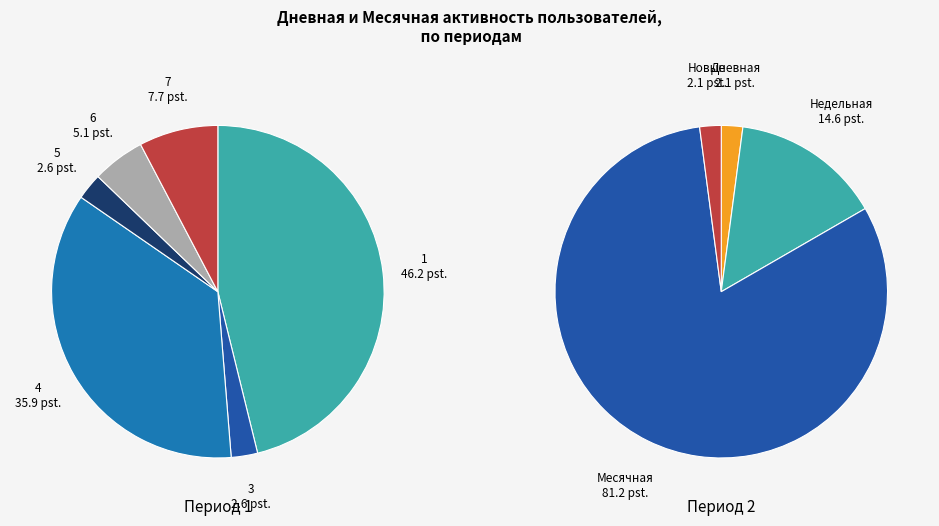

How many segments does this pie chart have?

6